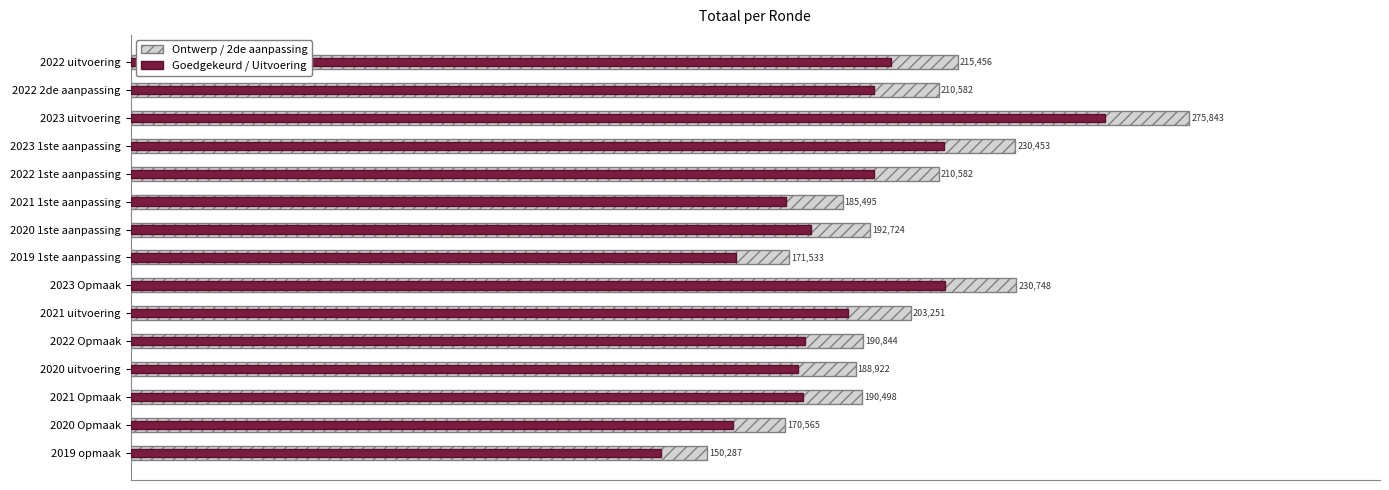

Rank the series at 2022 uitvoering from highest to lowest value.

Ontwerp / 2de, Goedgekeurd / Uitvoering